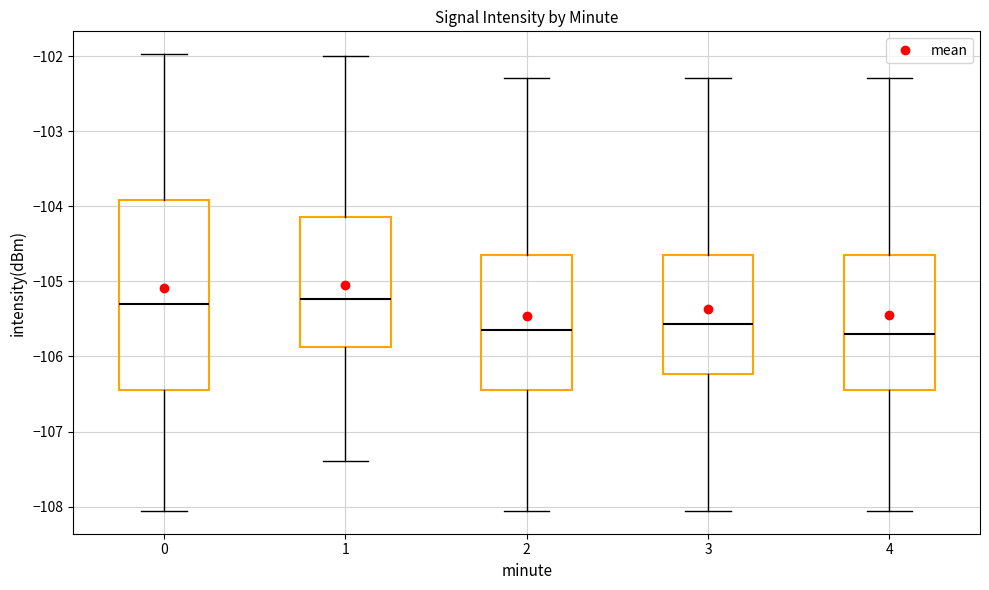

Comparing the boxes themselves (not the whiskers), which one is the tallest?

0